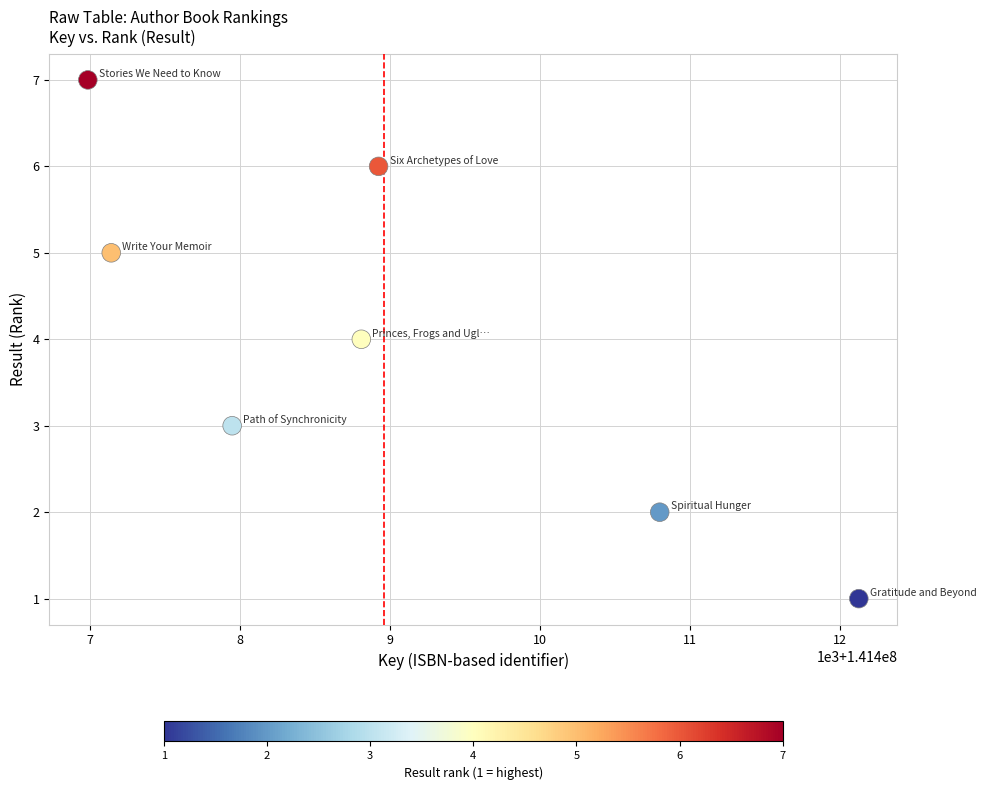

What is the average Y value?

4